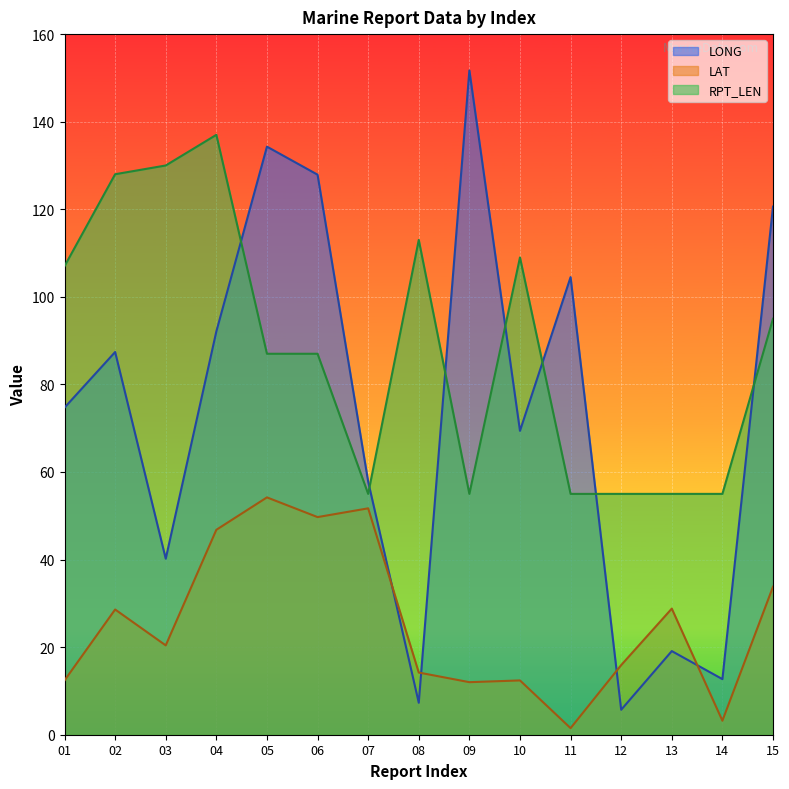

True or false: RPT_LEN and LAT intersect in this chart.

False